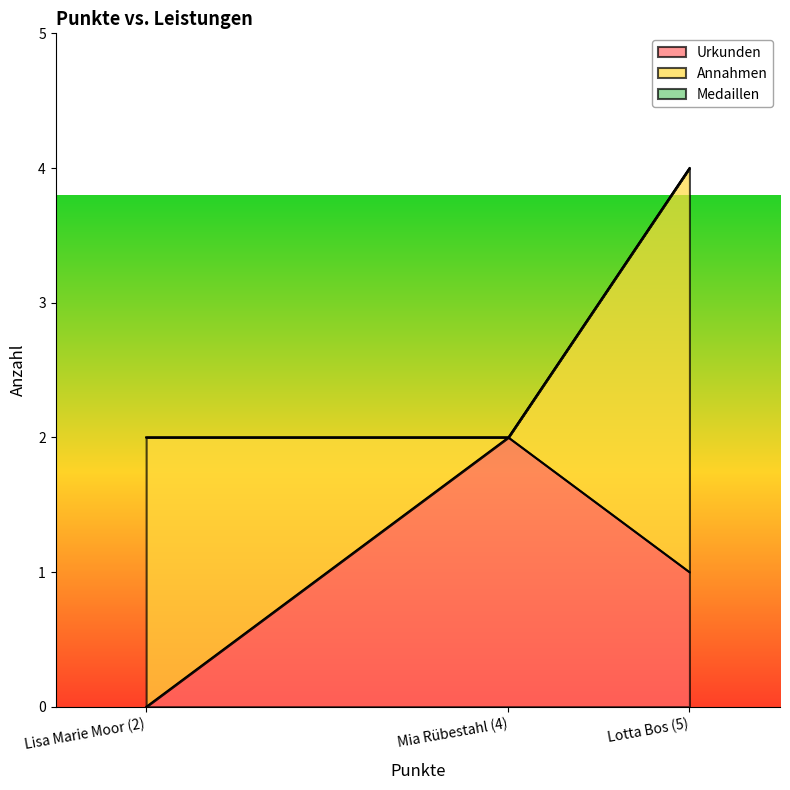

What is the label of the 2nd point from the right?

Mia Rübestahl (4)